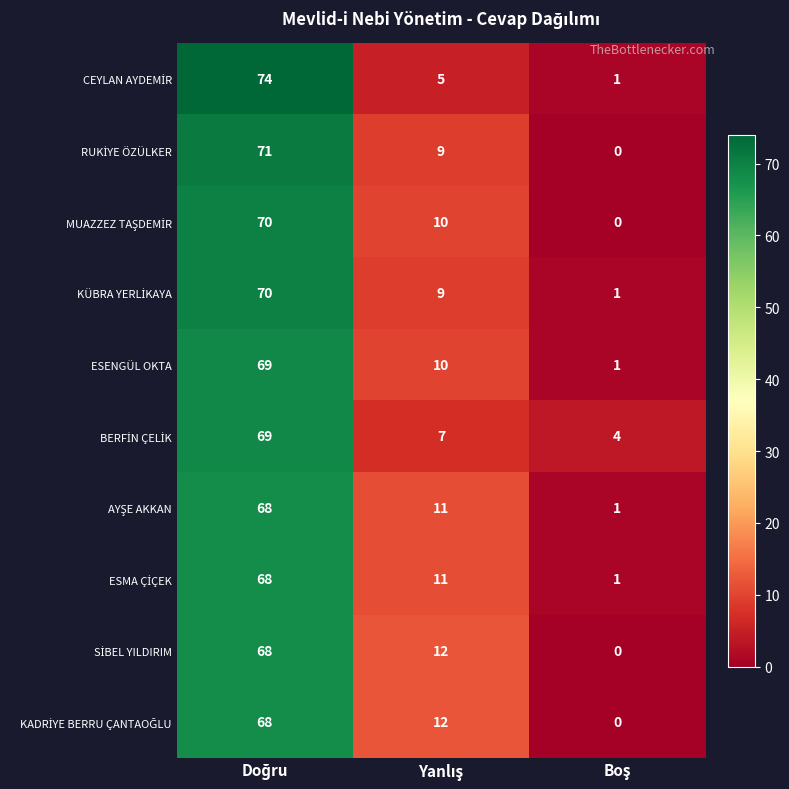

At how many categories does at least one series exceed 0?

3